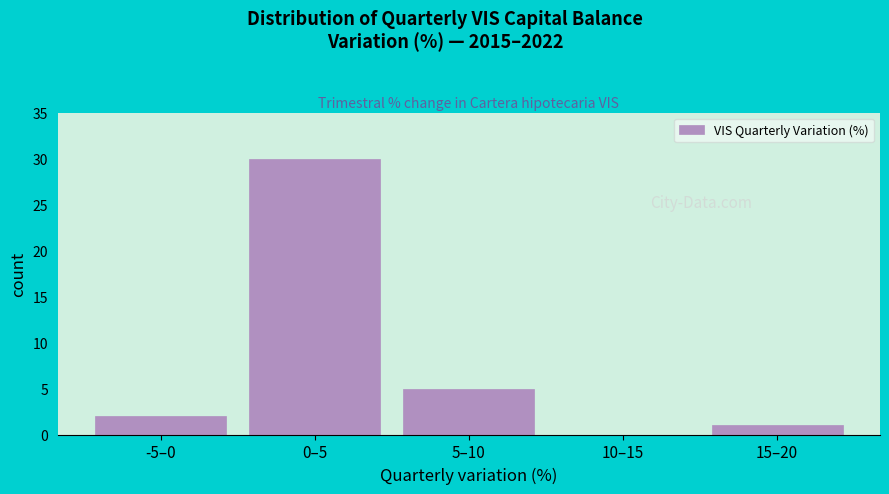

Reading right to left, what are all the values shown in this chart?

15–20=1	10–15=0	5–10=5	0–5=30	-5–0=2